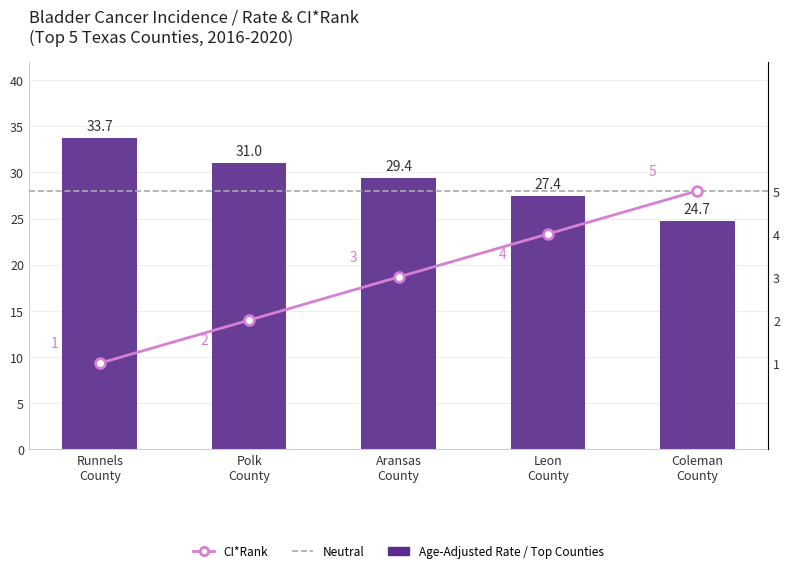

Count the number of categories in the chart.

5